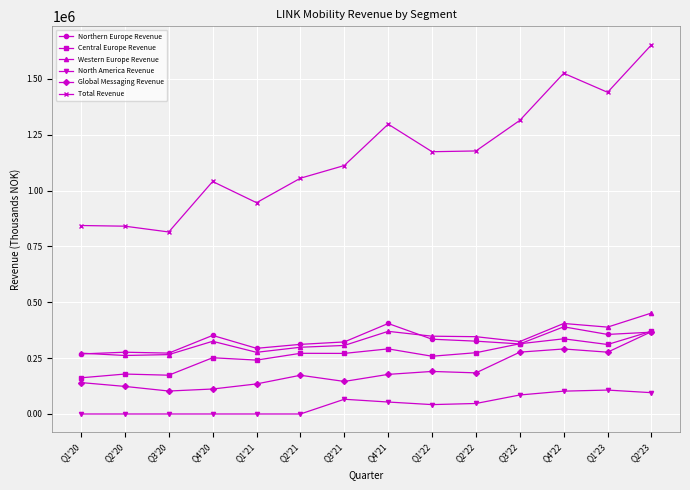

The value of Global Messaging Revenue at Q4'20 is 197545.2. True or false?

False